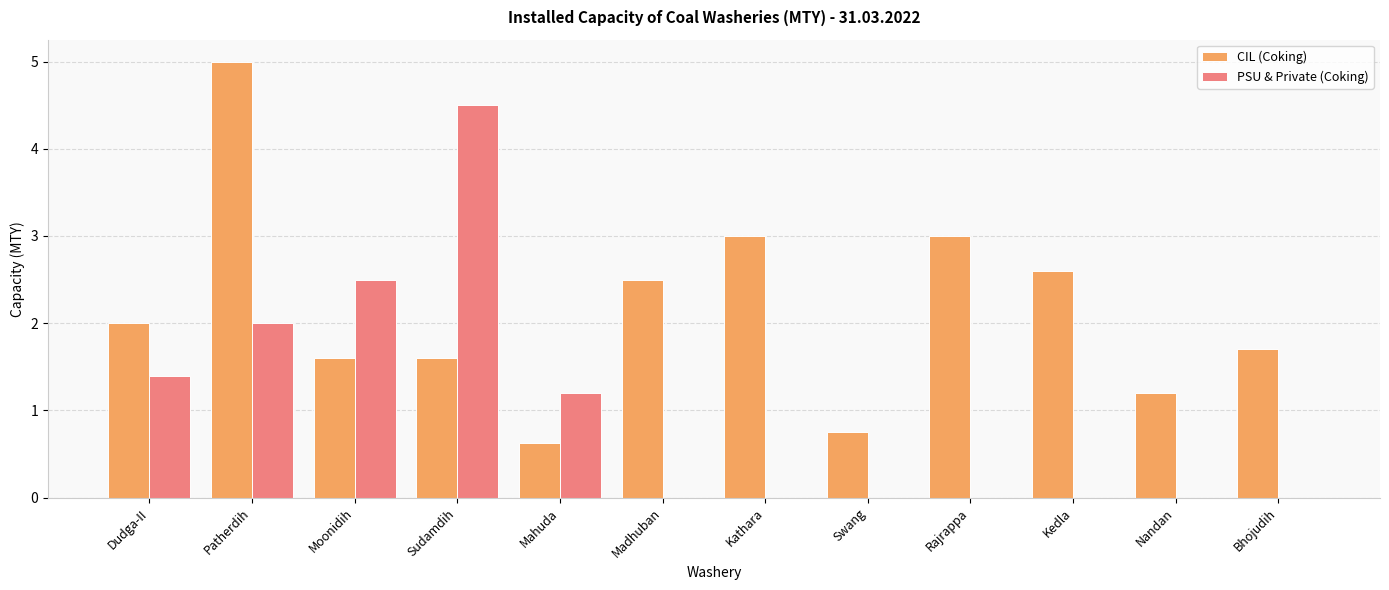

How many groups of bars are there?

12